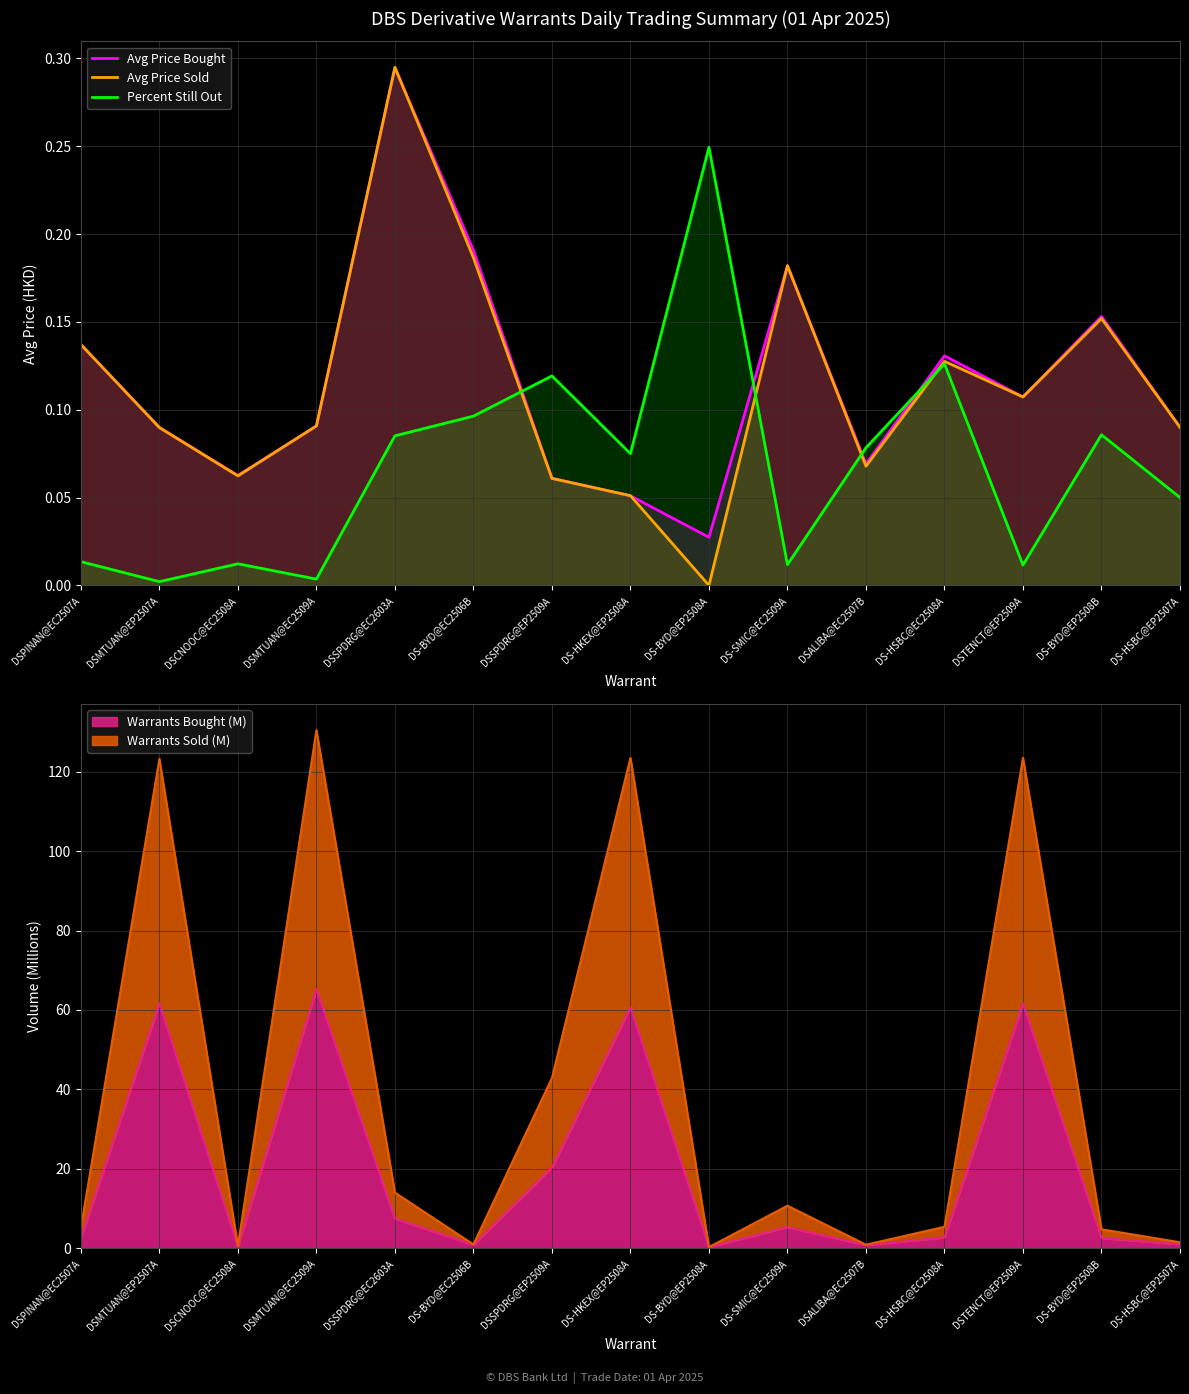

True or false: Percent Still Out has more than 2 points higher than both neighbors.

True